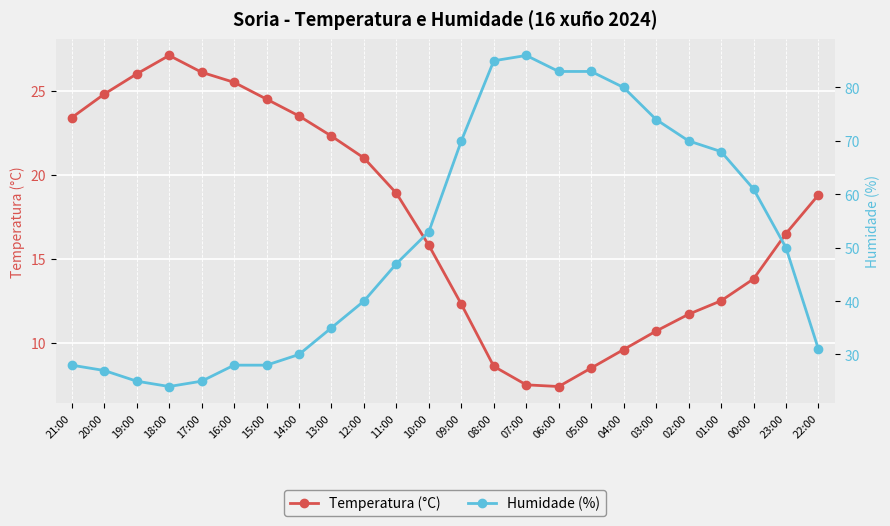

The Humidade (%) series shows 12.0 at 11:00. True or false?

False